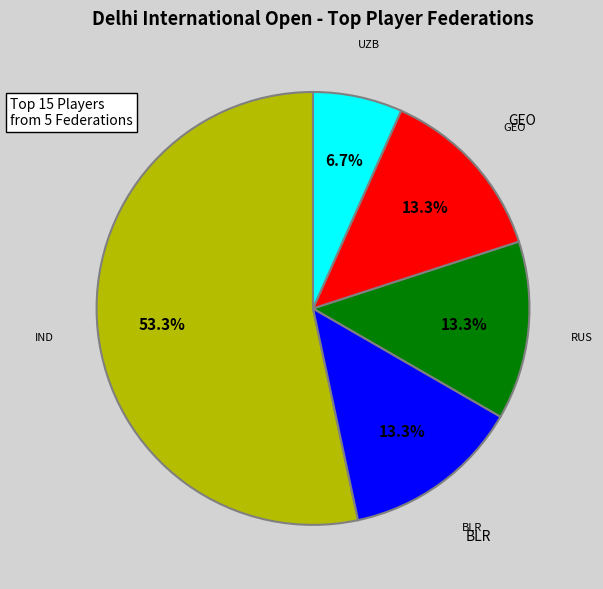

Does any single category account for the majority?

Yes